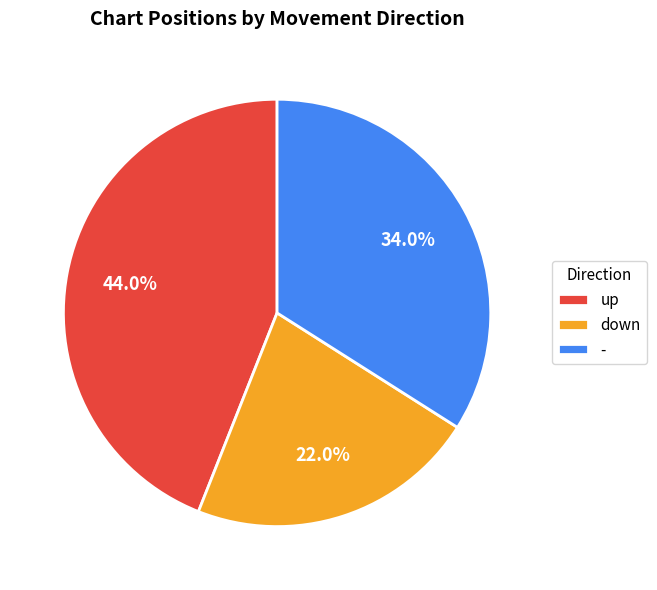

Do down and up together represent more than half of the pie?

Yes